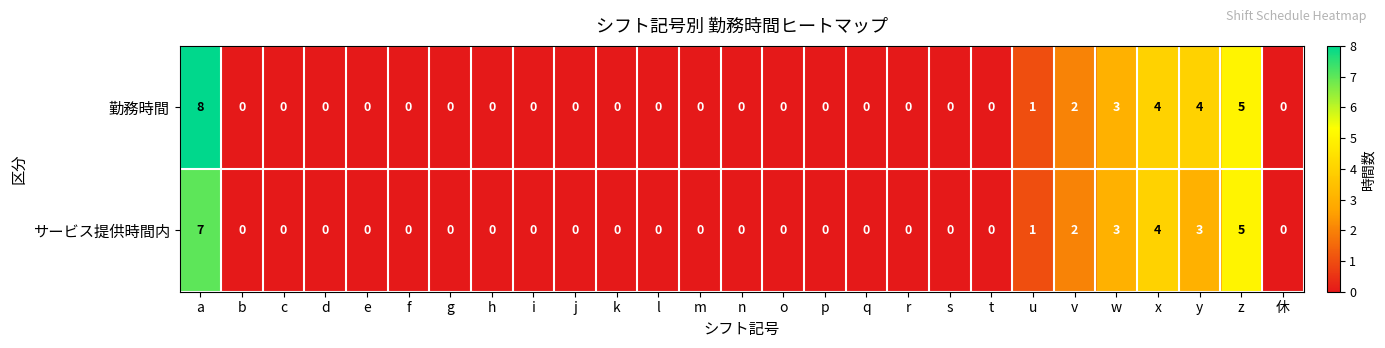

What is the maximum value shown in the chart?

8